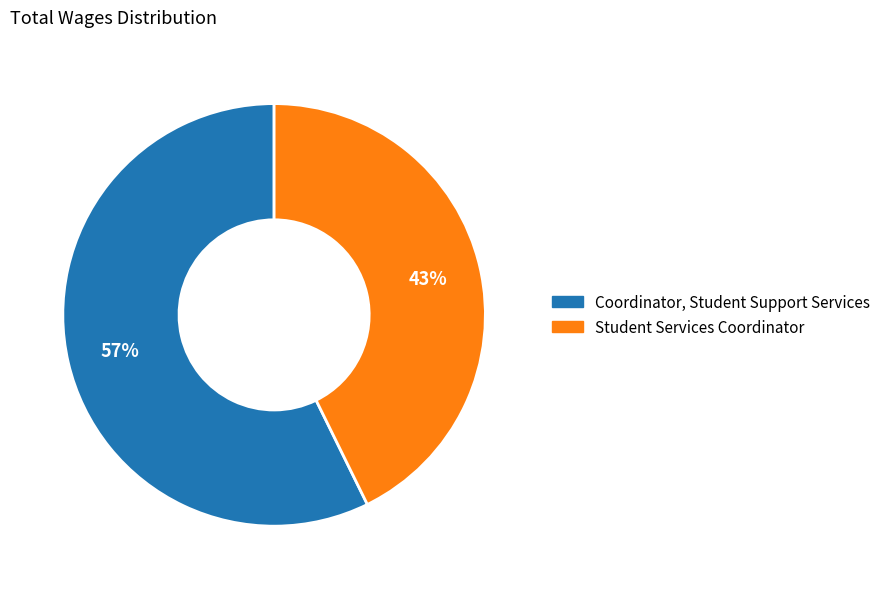

Combined, do Coordinator, Student Support Services and Student Services Coordinator account for over 50%?

Yes